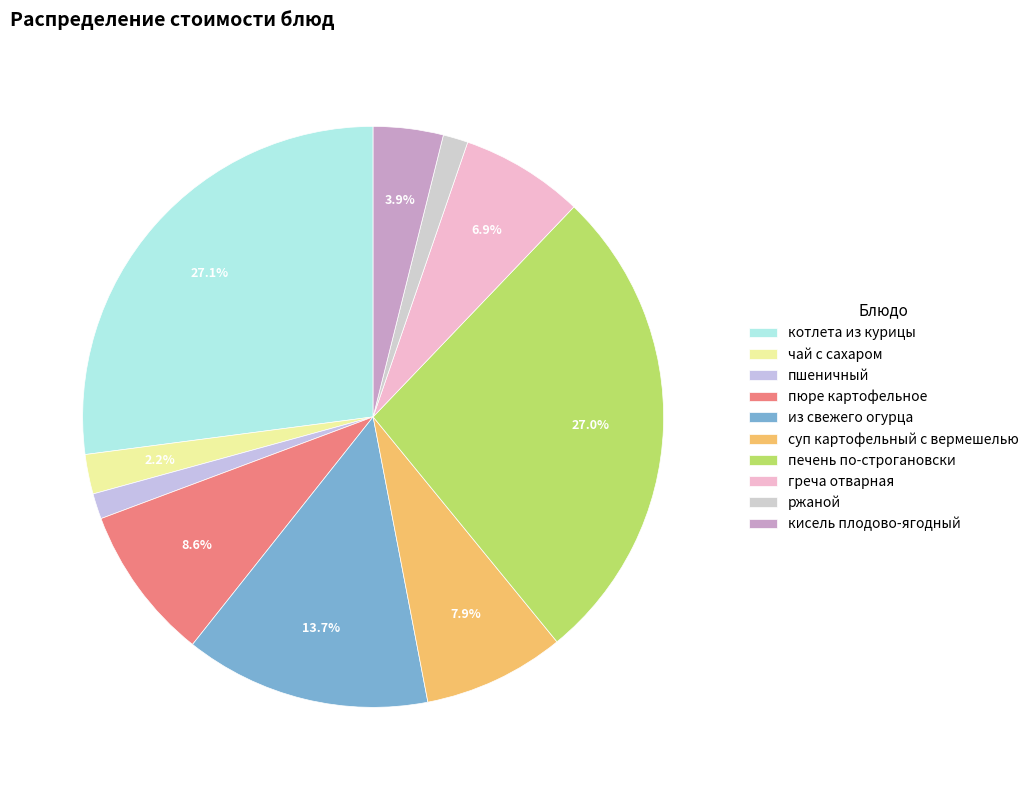

Count the number of slices in the pie.

10